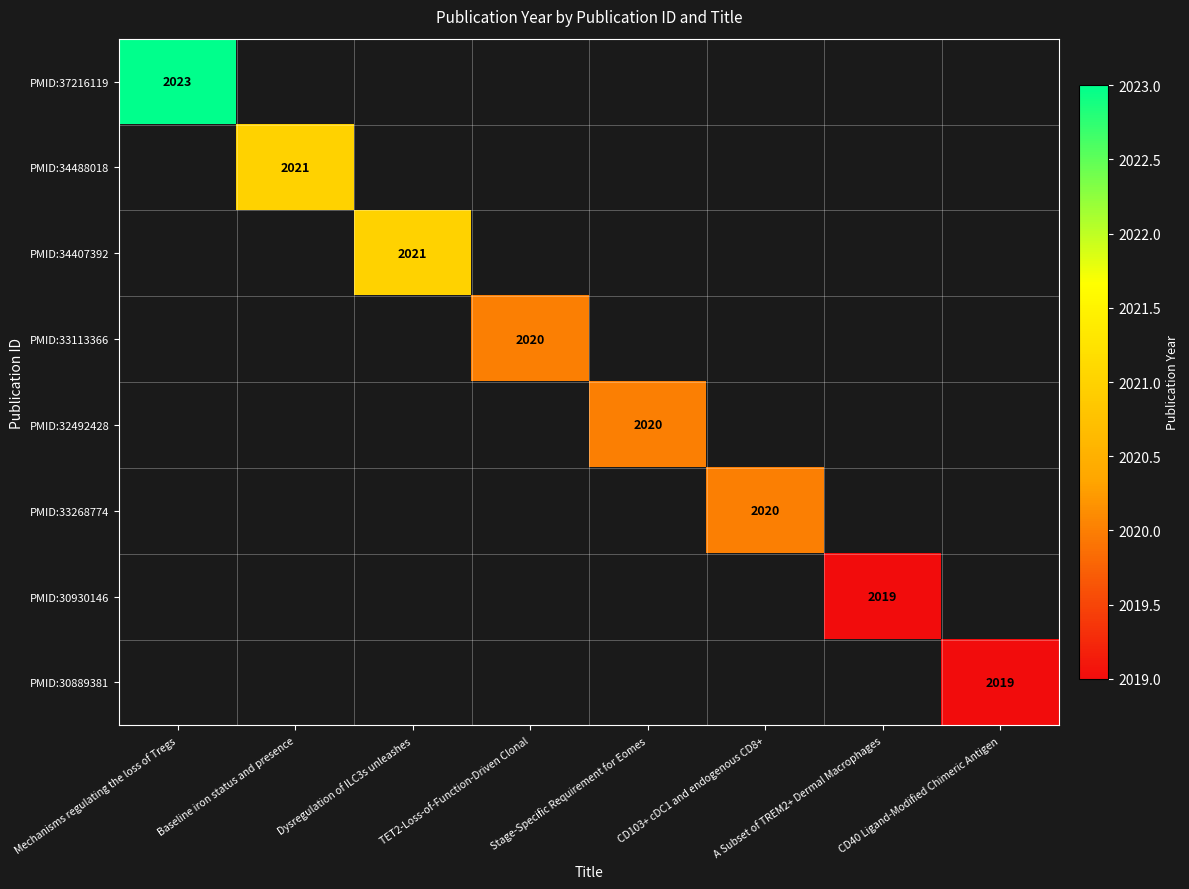

What is the minimum value shown in the chart?

2019.0